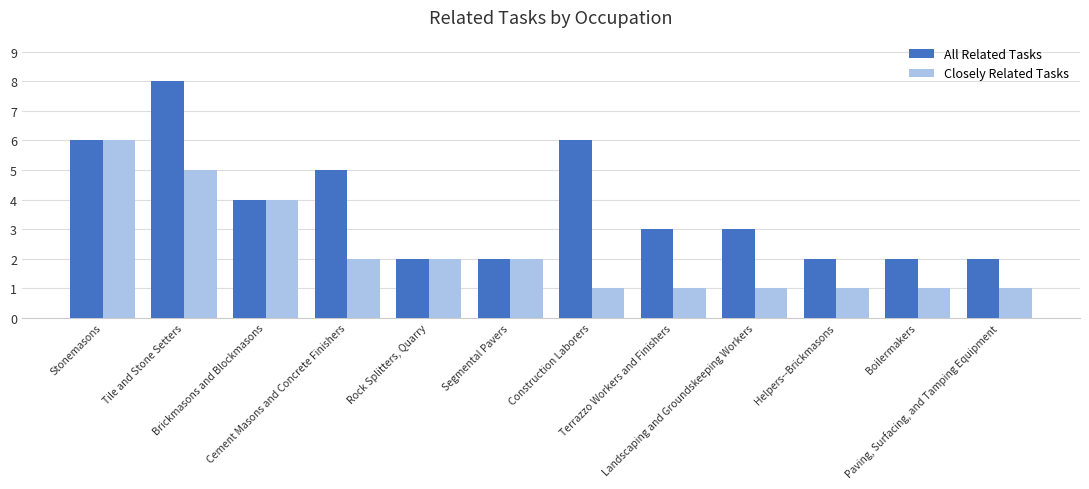

Which series has the largest range (max minus min)?

All Related Tasks